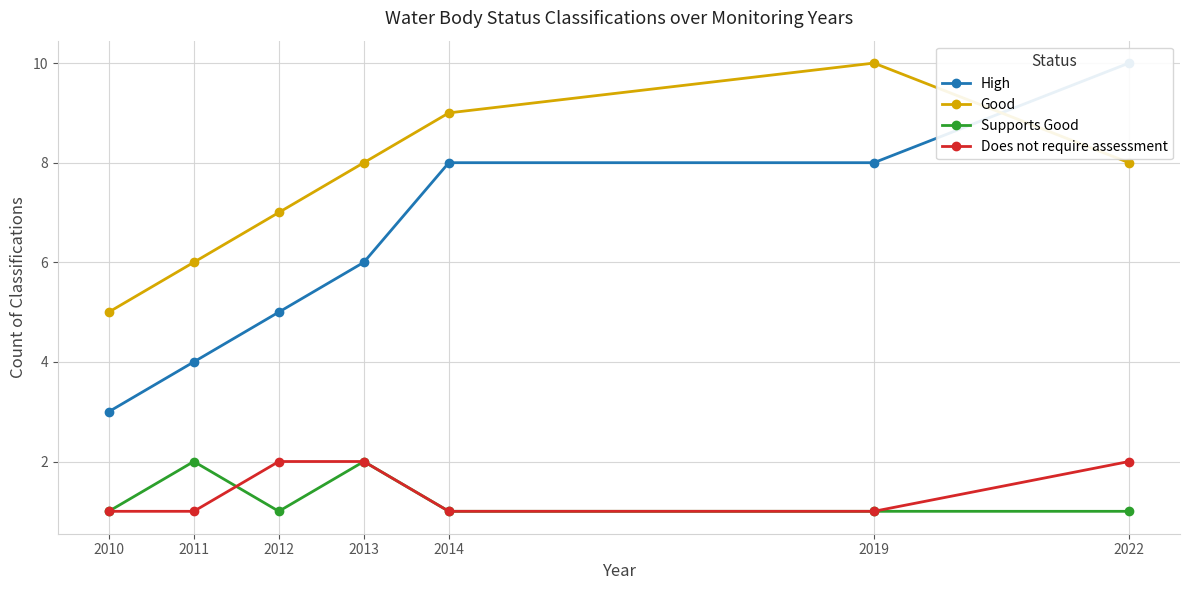

The value of High at 2014 is 8. True or false?

True